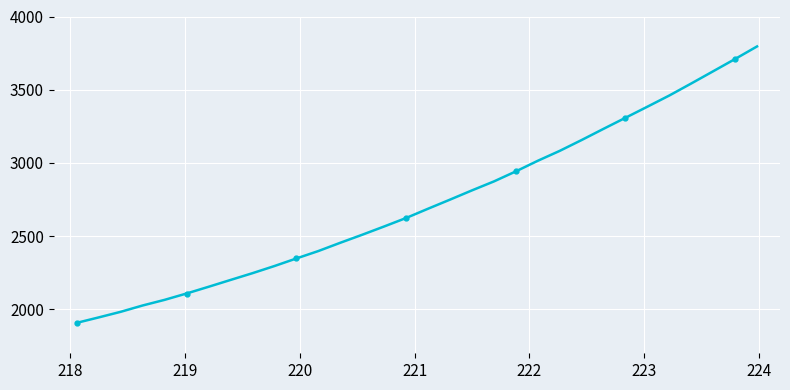

What is the sum of all values?

87209.4